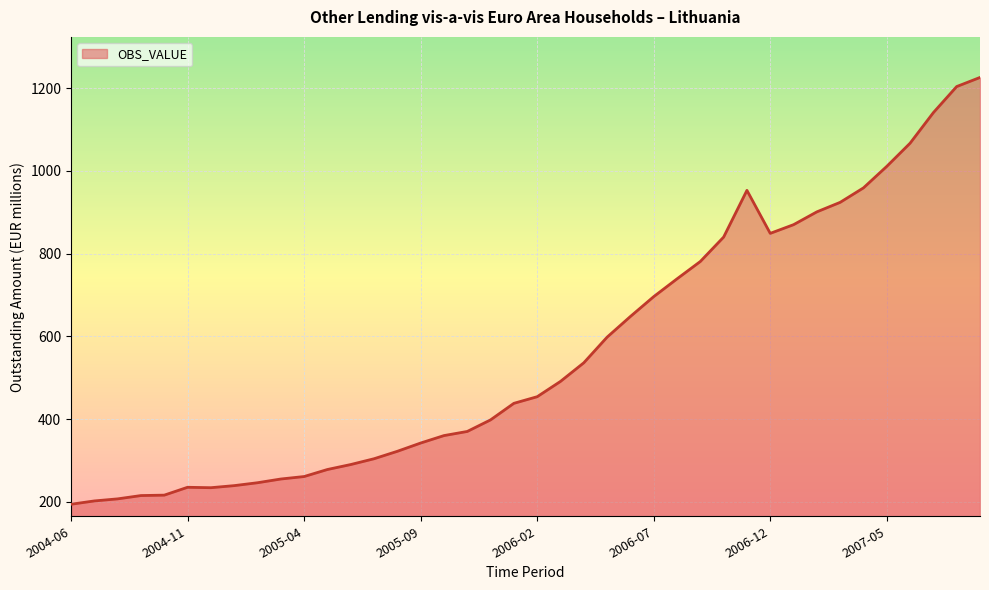

What is the greatest value displayed?

1226